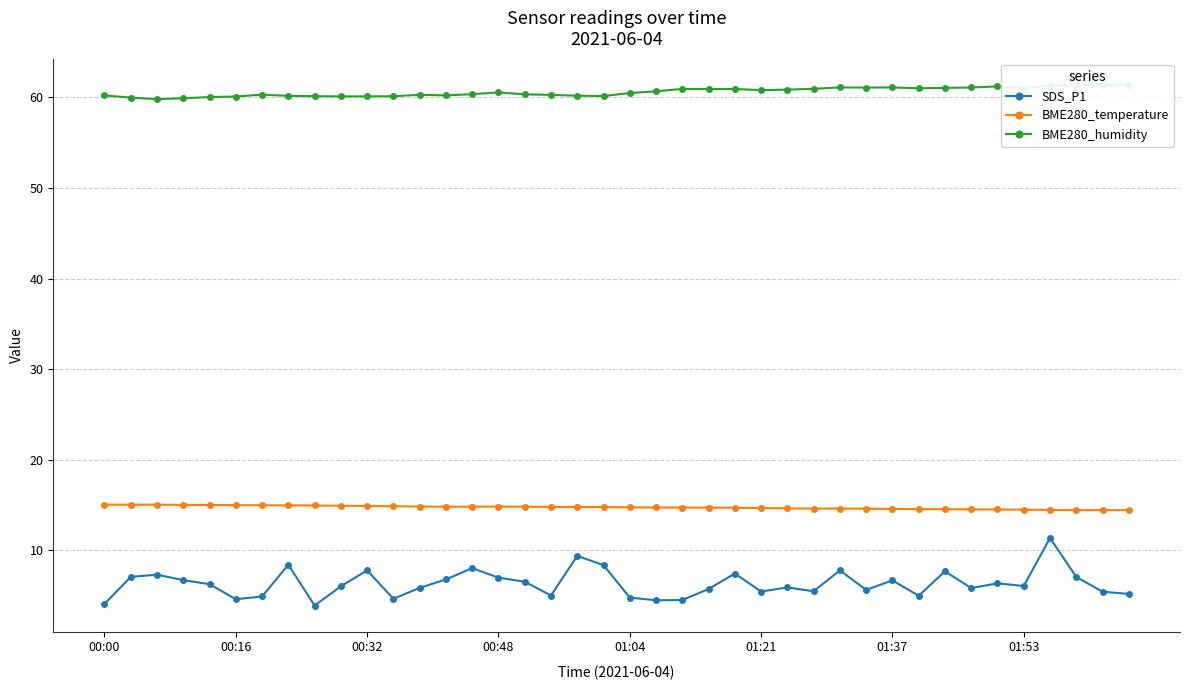

Where is the first local minimum for BME280_temperature?

37